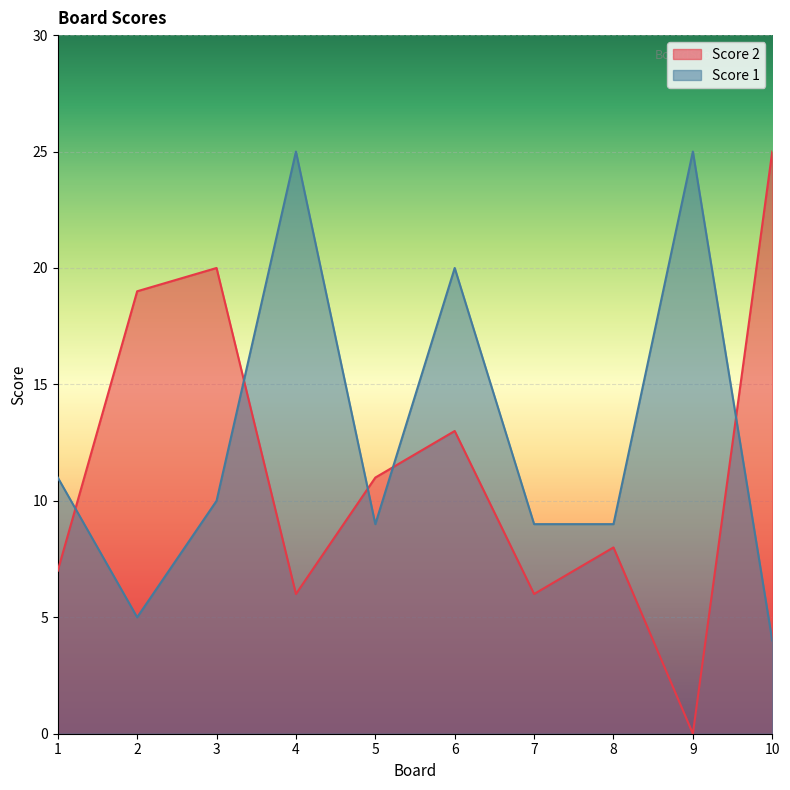

Between 5 and 1, which is larger?

5